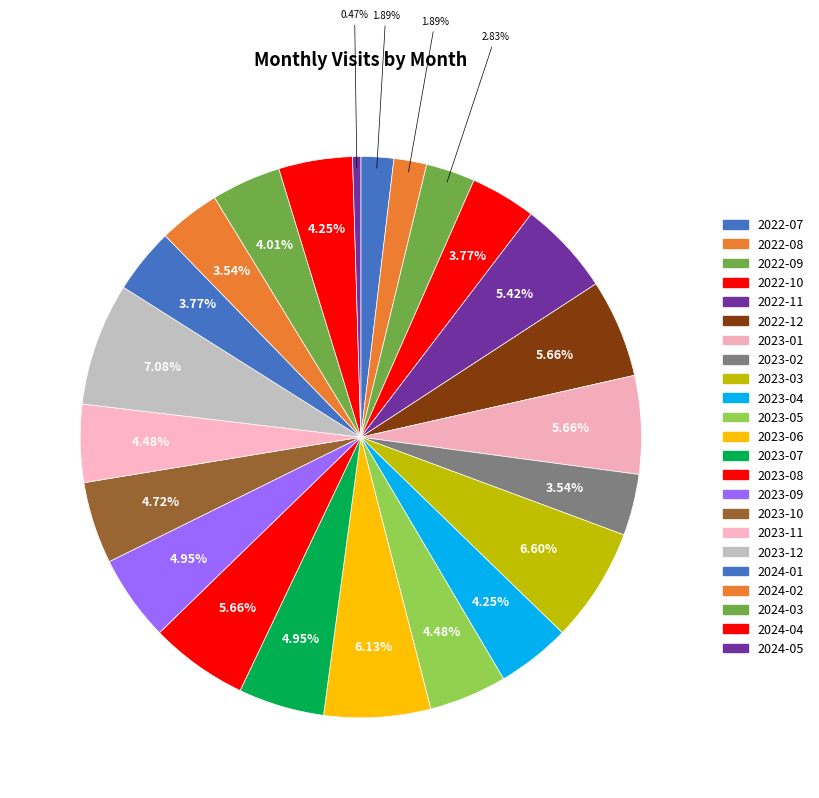

The 2023-01 slice represents 6% of the pie. True or false?

True